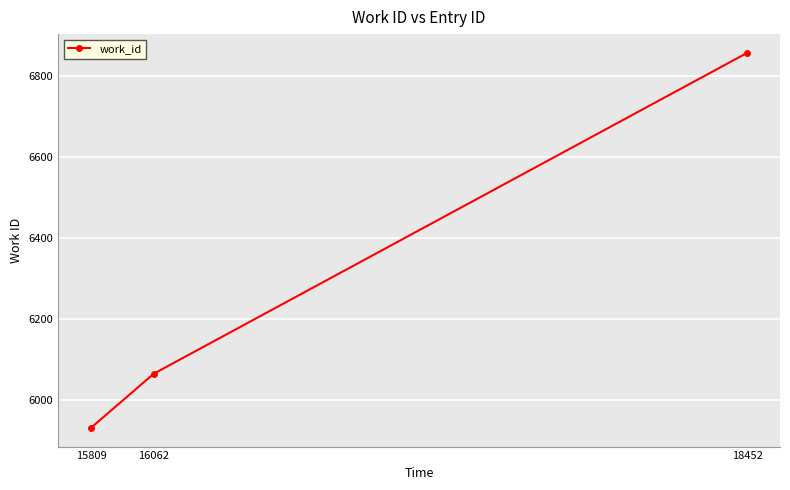

The value at 15809 is 5930. True or false?

True